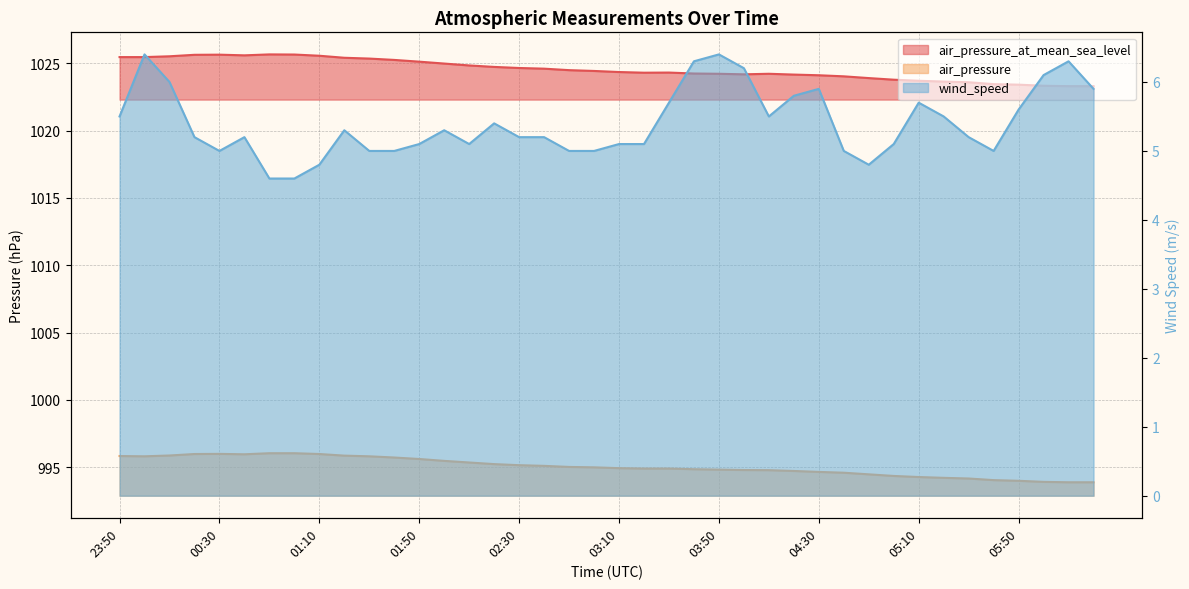

How many values in the wind_speed series exceed 5?

29